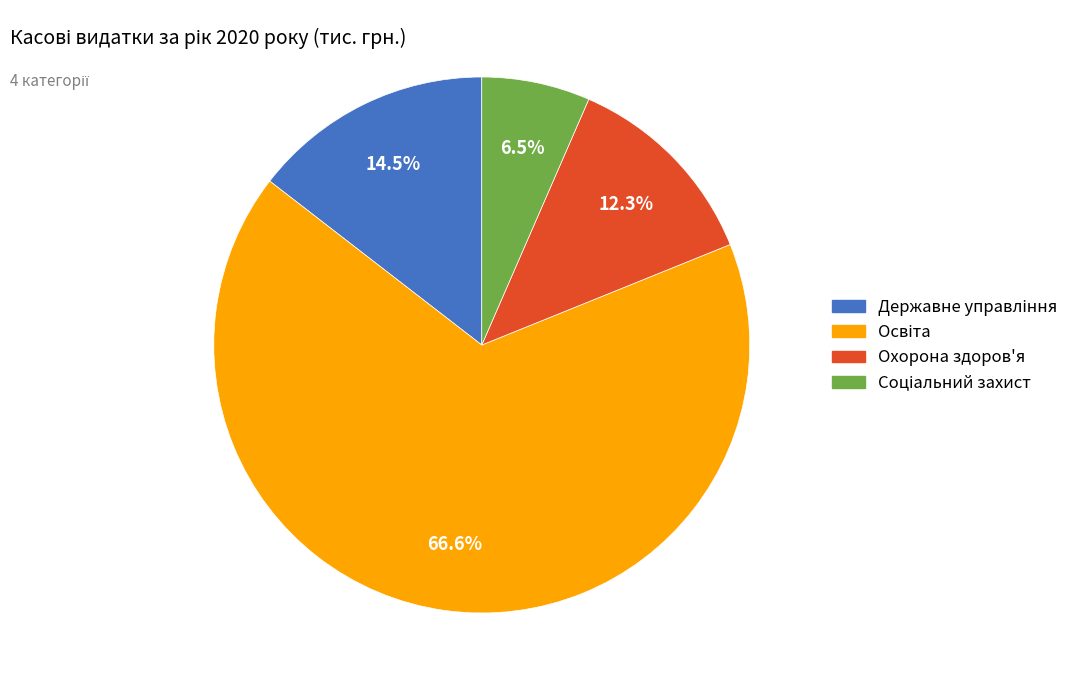

Is there a majority slice in this chart?

Yes